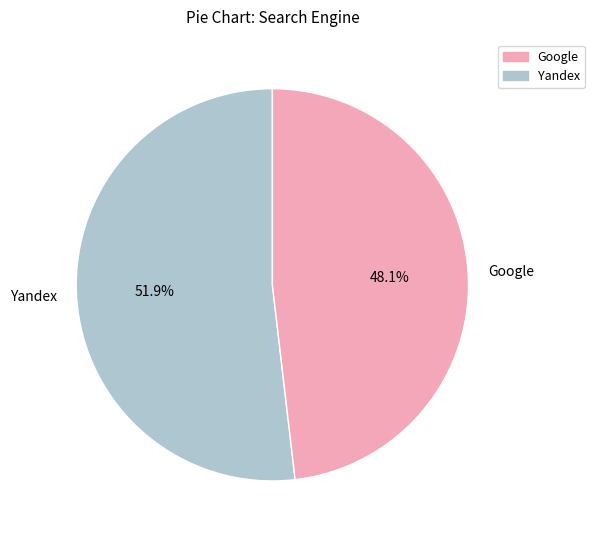

Combined, do Yandex and Google account for over 50%?

Yes